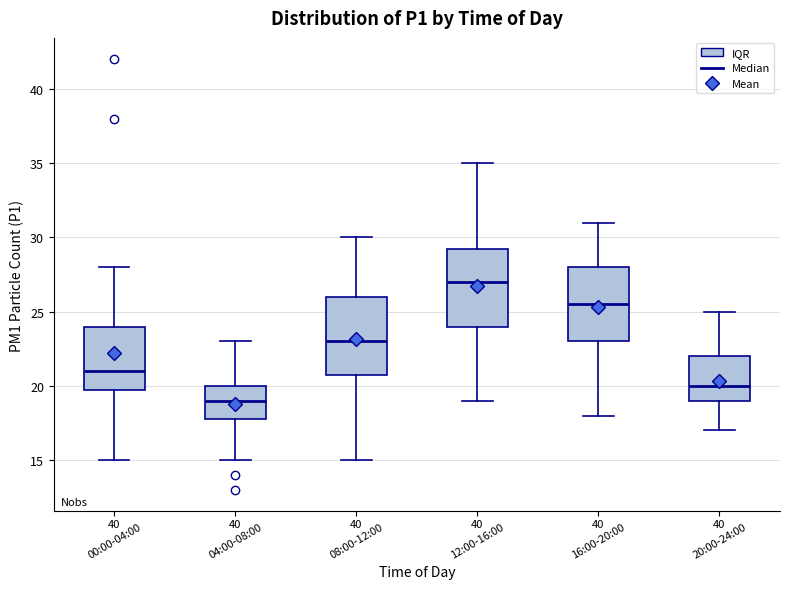

Where is the upper edge of the box for 20:00-24:00 on the y-axis? The values are not printed on the chart, so give them approximately, as read against the axis.

22.0